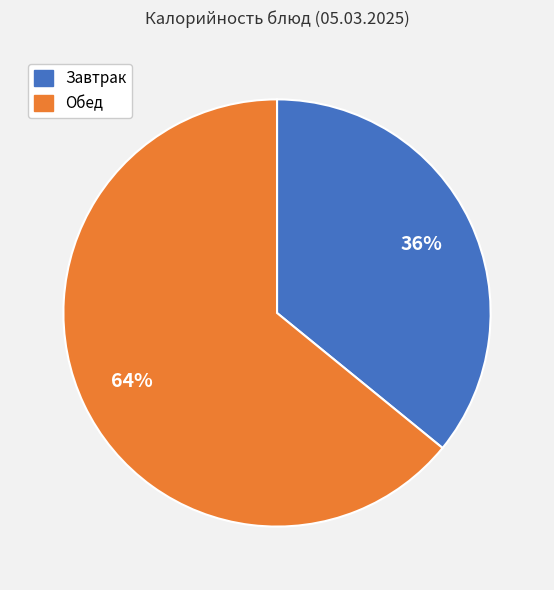

To the nearest percent, what is the difference between the largest and smallest slice percentages?

28%